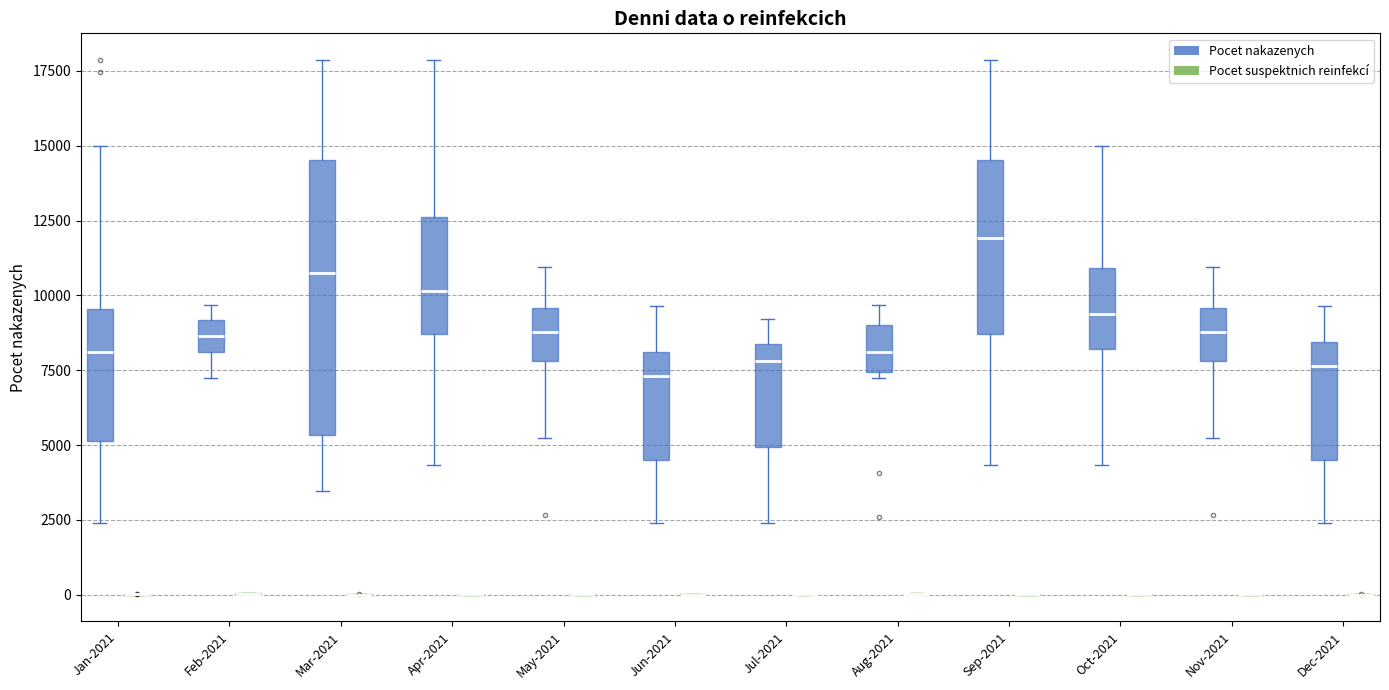

Reading left to right, transcribe this box plot: for each box, give where its median line is, the range the box spans, and where its two whiskers end, as read against the y-axis. The values are not printed on the chart, so give them approximately, as read against the axis.

Jan-2021 (Pocet nakazenych): median 8000, box 5000 to 9500, whiskers 2500 to 15000
Jan-2021 (Pocet suspektnich reinfekcí): box collapsed to a line at 0, whiskers 0 to 0
Feb-2021 (Pocet nakazenych): median 8500, box 8000 to 9000, whiskers 7500 to 9500
Feb-2021 (Pocet suspektnich reinfekcí): box collapsed to a line at 0, whiskers 0 to 0
Mar-2021 (Pocet nakazenych): median 10500, box 5500 to 14500, whiskers 3500 to 18000
Mar-2021 (Pocet suspektnich reinfekcí): box collapsed to a line at 0, whiskers 0 to 0
Apr-2021 (Pocet nakazenych): median 10000, box 8500 to 12500, whiskers 4500 to 18000
Apr-2021 (Pocet suspektnich reinfekcí): box collapsed to a line at 0, whiskers 0 to 0
May-2021 (Pocet nakazenych): median 9000, box 8000 to 9500, whiskers 5500 to 11000
May-2021 (Pocet suspektnich reinfekcí): box collapsed to a line at 0, whiskers 0 to 0
Jun-2021 (Pocet nakazenych): median 7500, box 4500 to 8000, whiskers 2500 to 9500
Jun-2021 (Pocet suspektnich reinfekcí): box collapsed to a line at 0, whiskers 0 to 0
Jul-2021 (Pocet nakazenych): median 8000, box 5000 to 8500, whiskers 2500 to 9000
Jul-2021 (Pocet suspektnich reinfekcí): box collapsed to a line at 0, whiskers 0 to 0
Aug-2021 (Pocet nakazenych): median 8000, box 7500 to 9000, whiskers 7500 (just below the box's lower edge) to 9500
Aug-2021 (Pocet suspektnich reinfekcí): box collapsed to a line at 0, whiskers 0 to 0
Sep-2021 (Pocet nakazenych): median 12000, box 8500 to 14500, whiskers 4500 to 18000
Sep-2021 (Pocet suspektnich reinfekcí): box collapsed to a line at 0, whiskers 0 to 0
Oct-2021 (Pocet nakazenych): median 9500, box 8000 to 11000, whiskers 4500 to 15000
Oct-2021 (Pocet suspektnich reinfekcí): box collapsed to a line at 0, whiskers 0 to 0
Nov-2021 (Pocet nakazenych): median 9000, box 8000 to 9500, whiskers 5500 to 11000
Nov-2021 (Pocet suspektnich reinfekcí): box collapsed to a line at 0, whiskers 0 to 0
Dec-2021 (Pocet nakazenych): median 7500, box 4500 to 8500, whiskers 2500 to 9500
Dec-2021 (Pocet suspektnich reinfekcí): box collapsed to a line at 0, whiskers 0 to 0